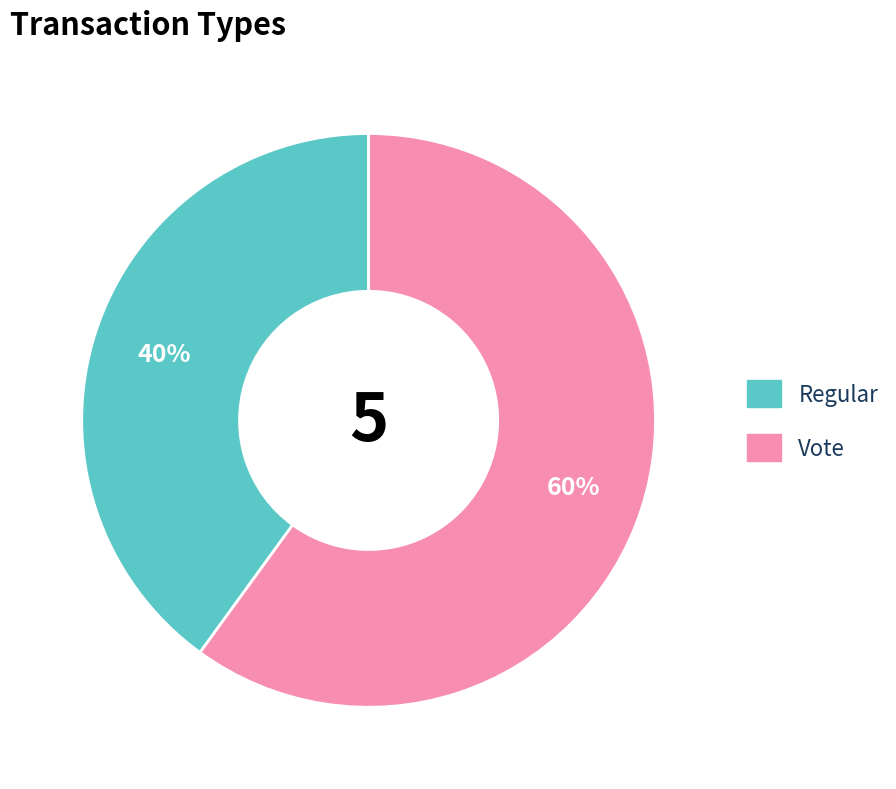

What is the ratio of the value at Regular to the value at Vote?

0.7